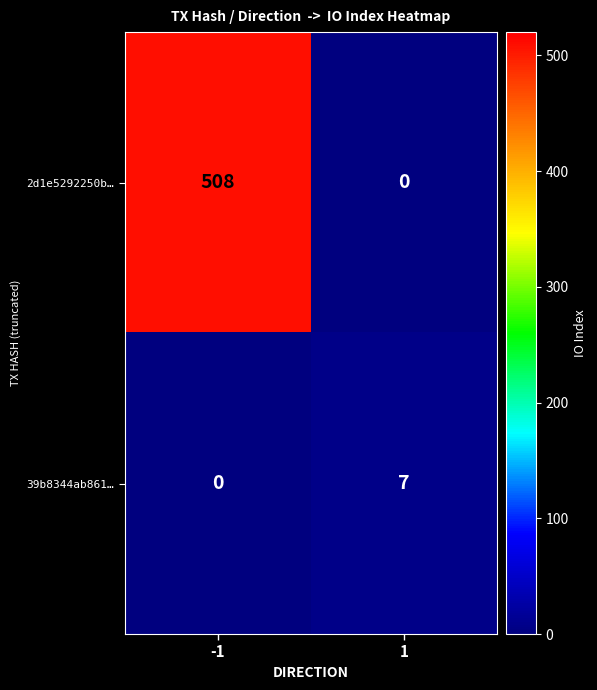

Is it true that 2d1e5292250b… equals 508 at -1?

True